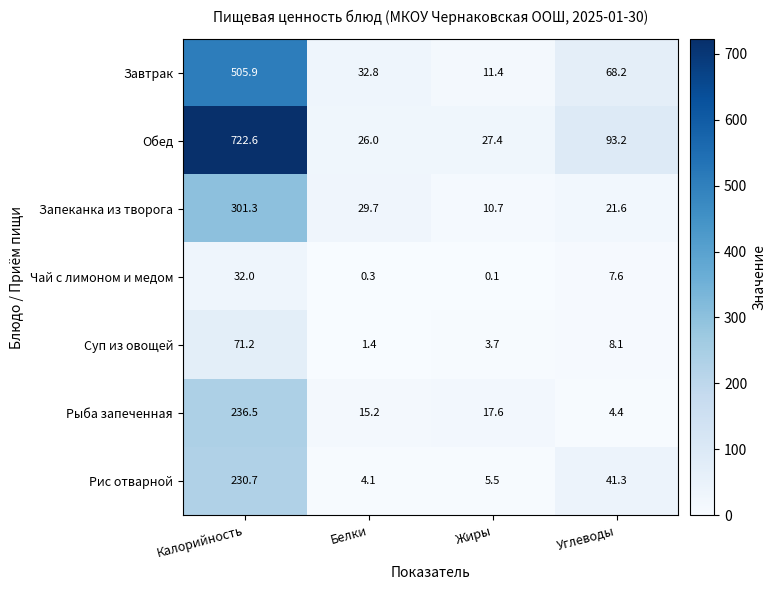

At which category does the chart reach its minimum across all series?

Жиры